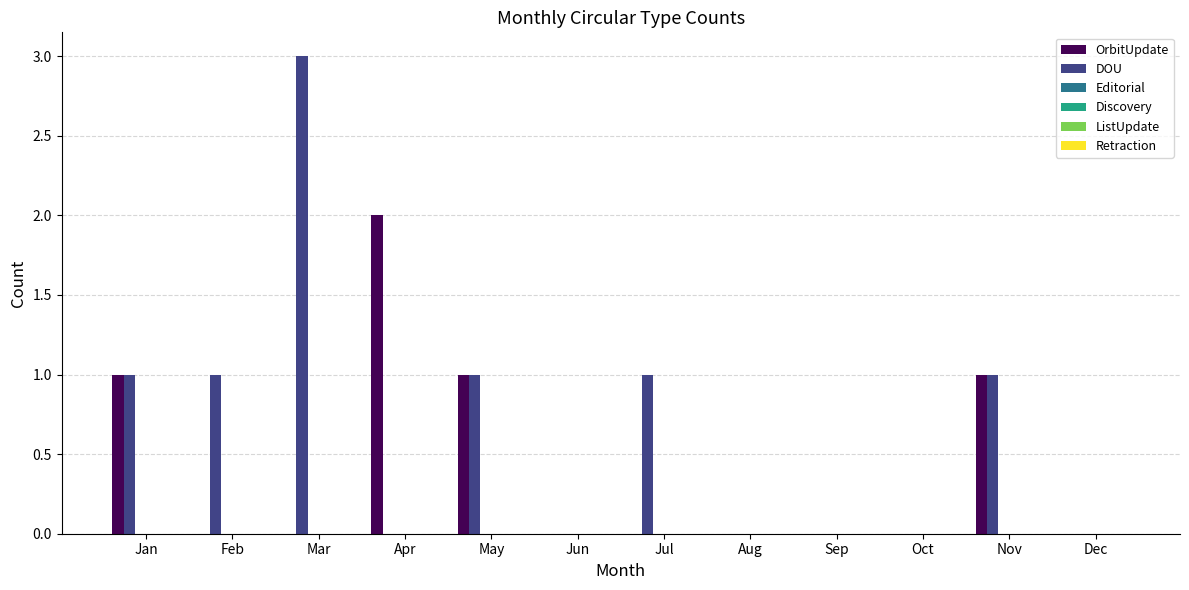

How many categories are shown in the chart?

12